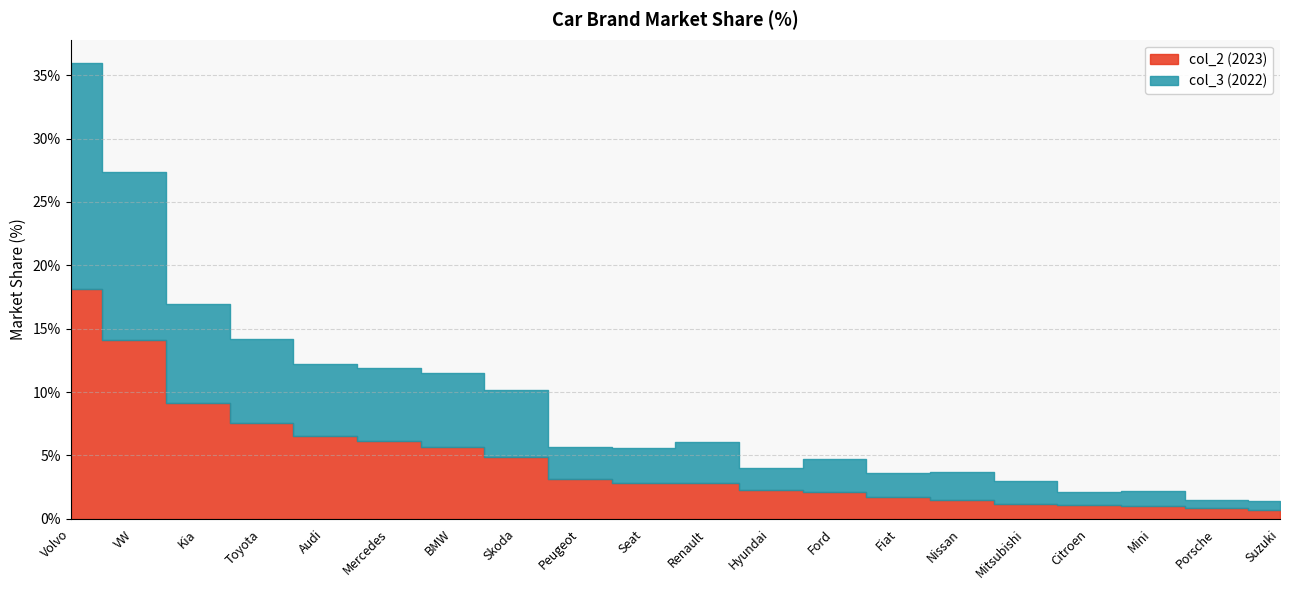

Read the col_2 (2023) value at Suzuki.

0.7